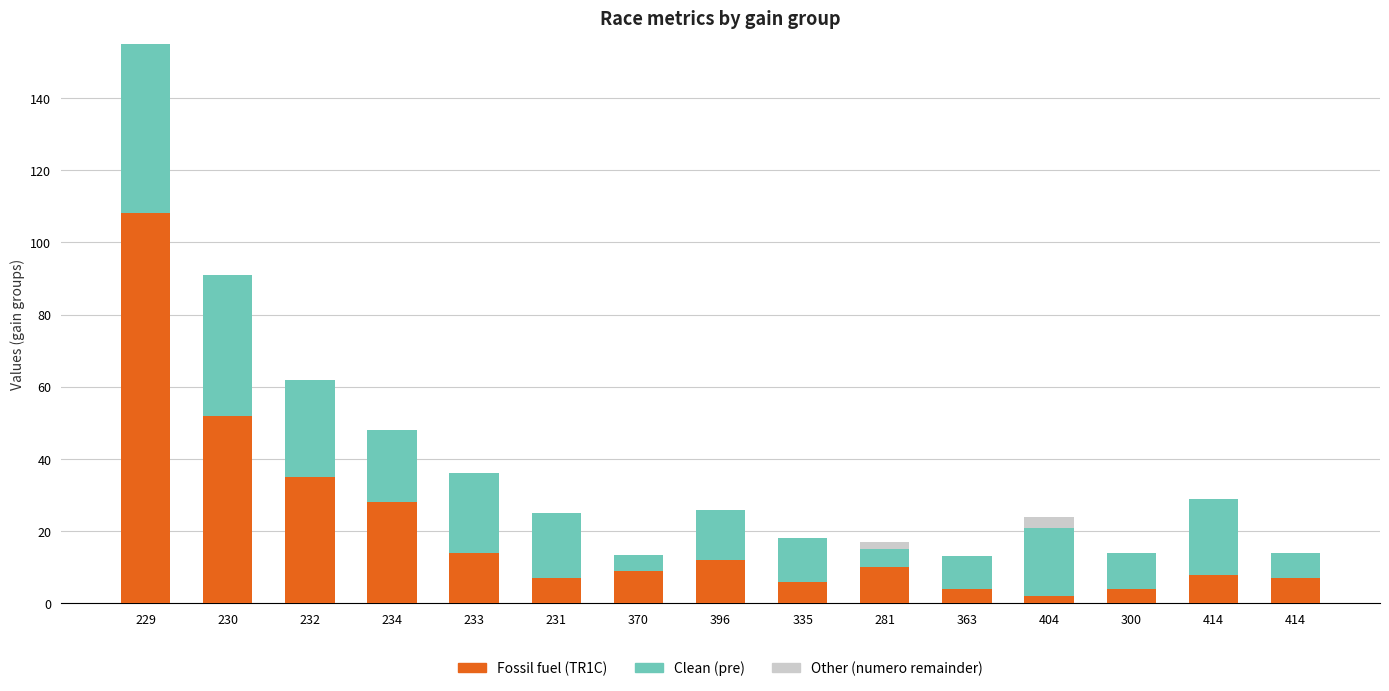

How many series are shown in this chart?

3